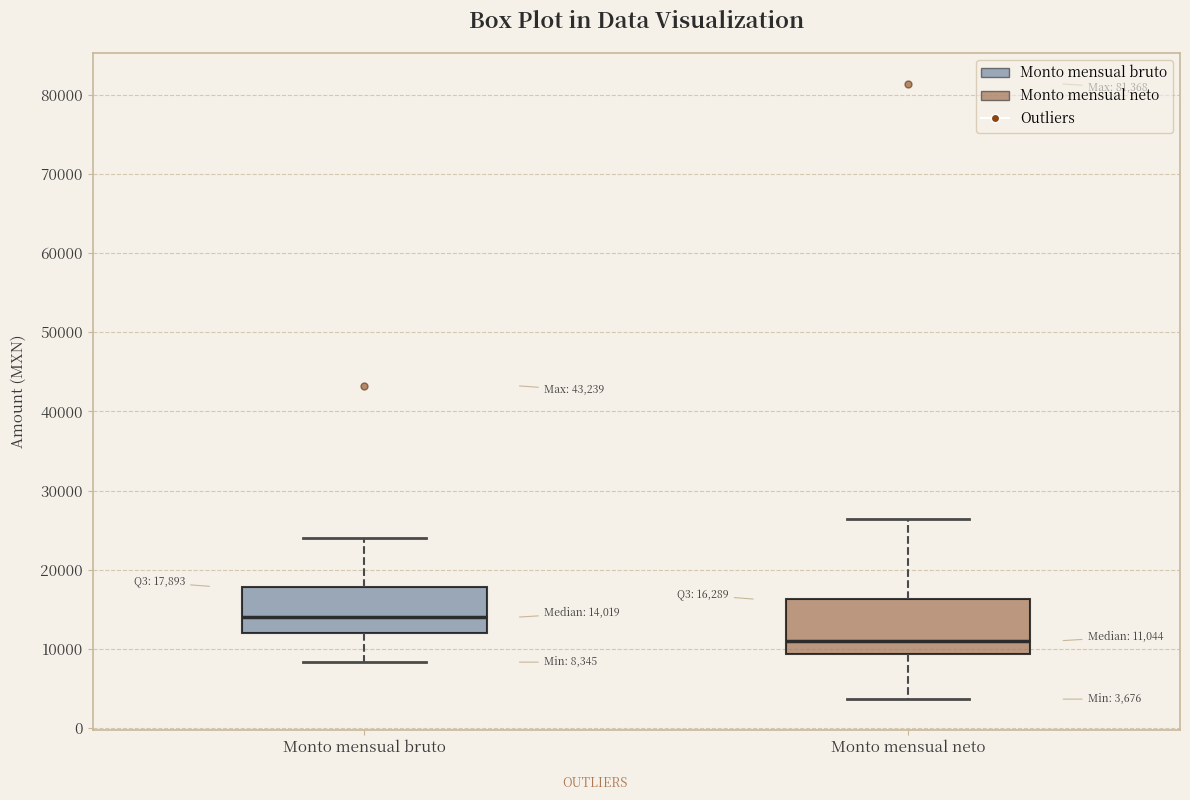

Which box is the tallest, from its lower edge to its upper edge?

Monto mensual neto